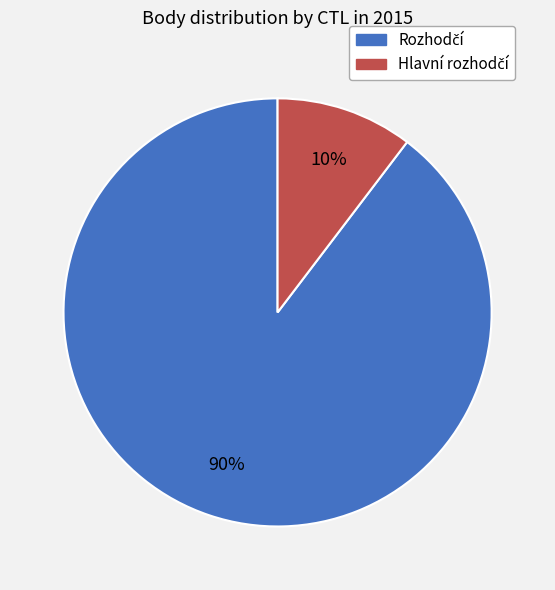

Does any single category account for the majority?

Yes